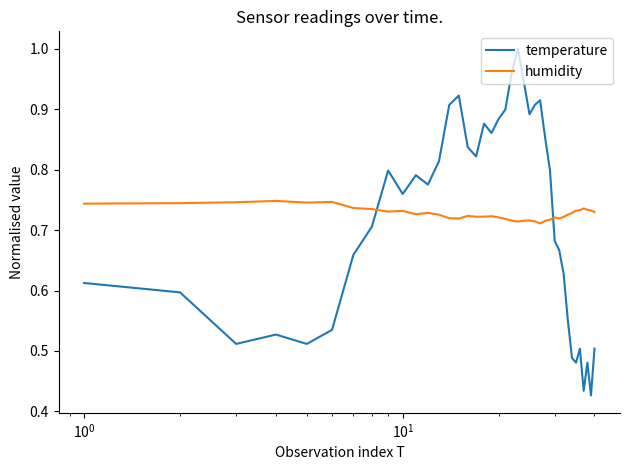

True or false: humidity and temperature cross at least once.

True